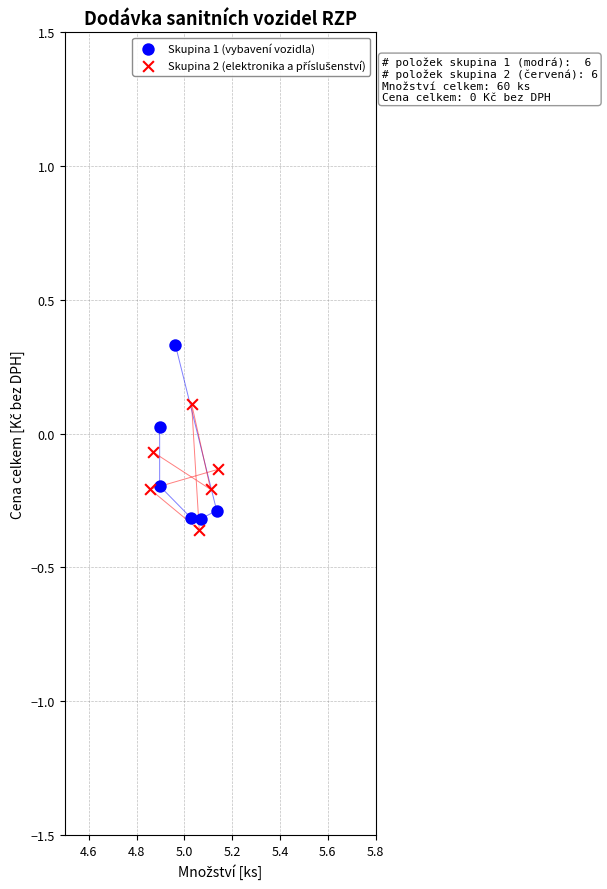

Which series contains the highest Y value?

Skupina 1 (vybavení vozidla)